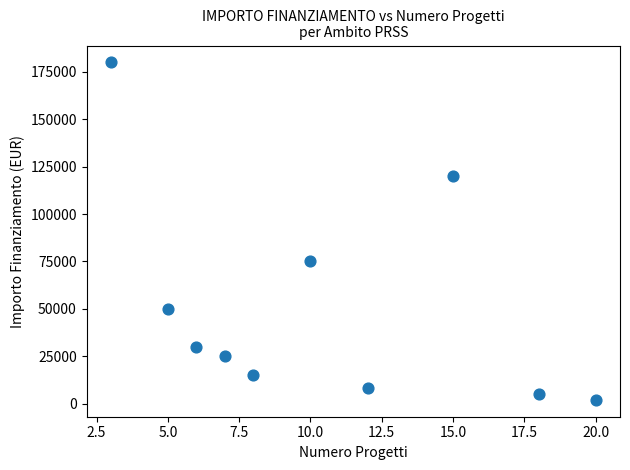

What is the average Y value?

51000